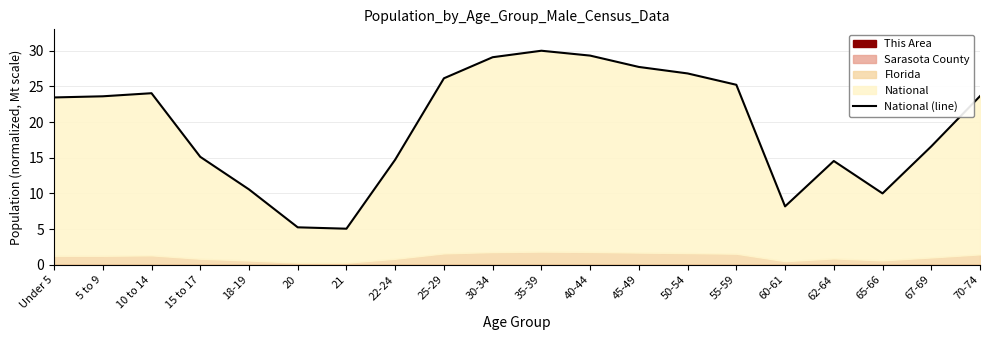

Which has a higher value, 5 to 9 or 25-29?

25-29